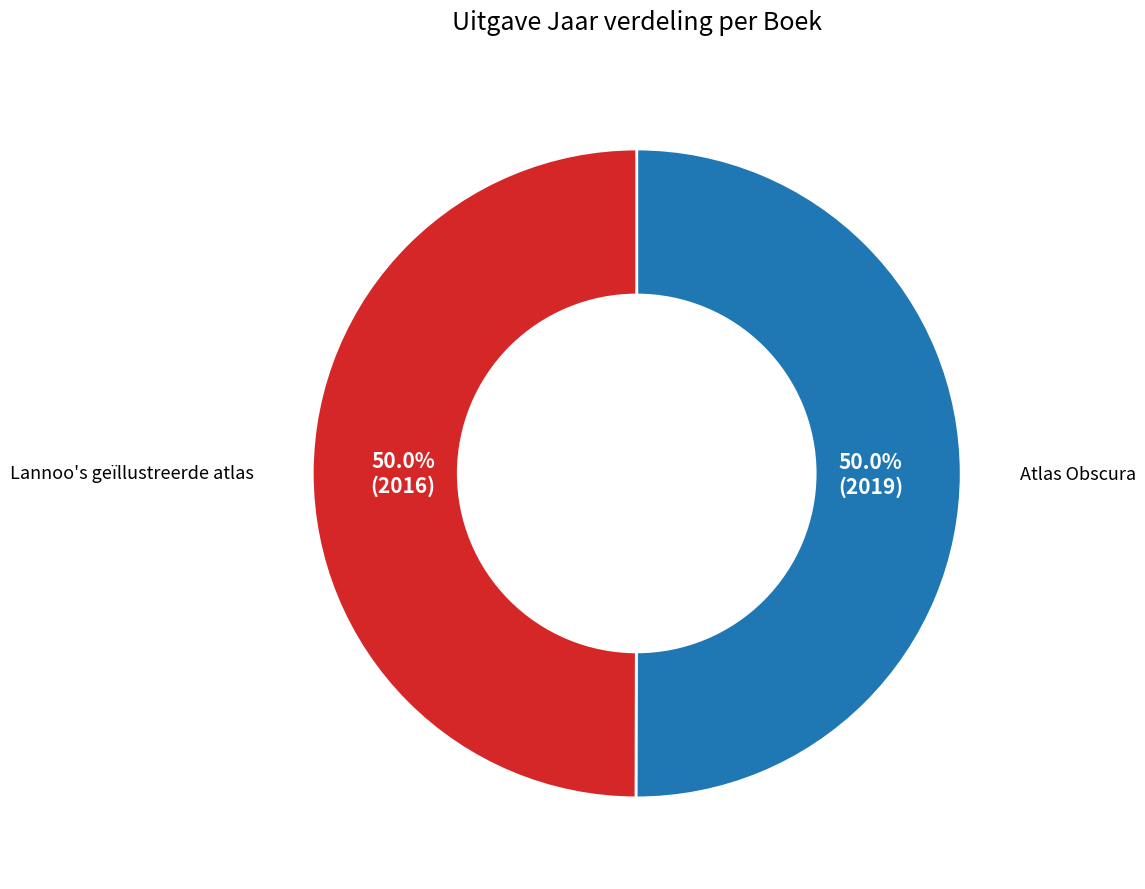

To the nearest percent, what is the combined percentage of Lannoo's geïllustreerde atlas and Atlas Obscura?

100%